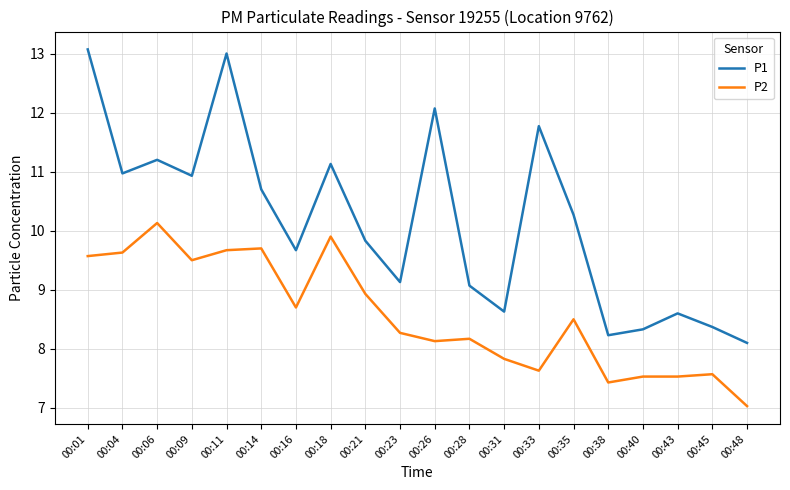

True or false: P1 has more than 2 interior local peaks.

True